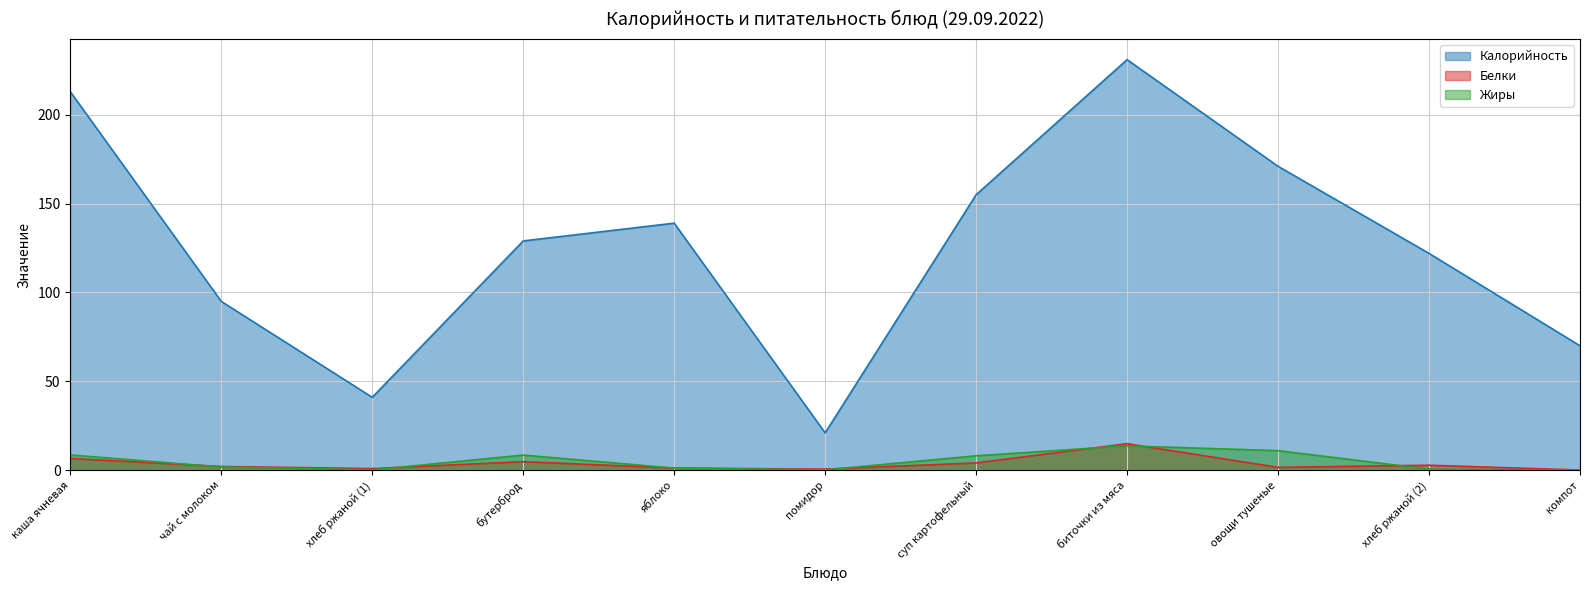

The value of Жиры at овощи тушеные is 11.0. True or false?

True